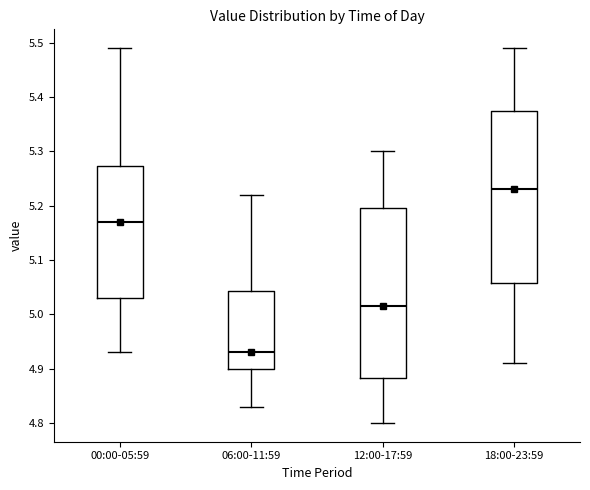

Where does the lower whisker of the box for 00:00-05:59 end on the y-axis? The values are not printed on the chart, so give them approximately, as read against the axis.

4.93